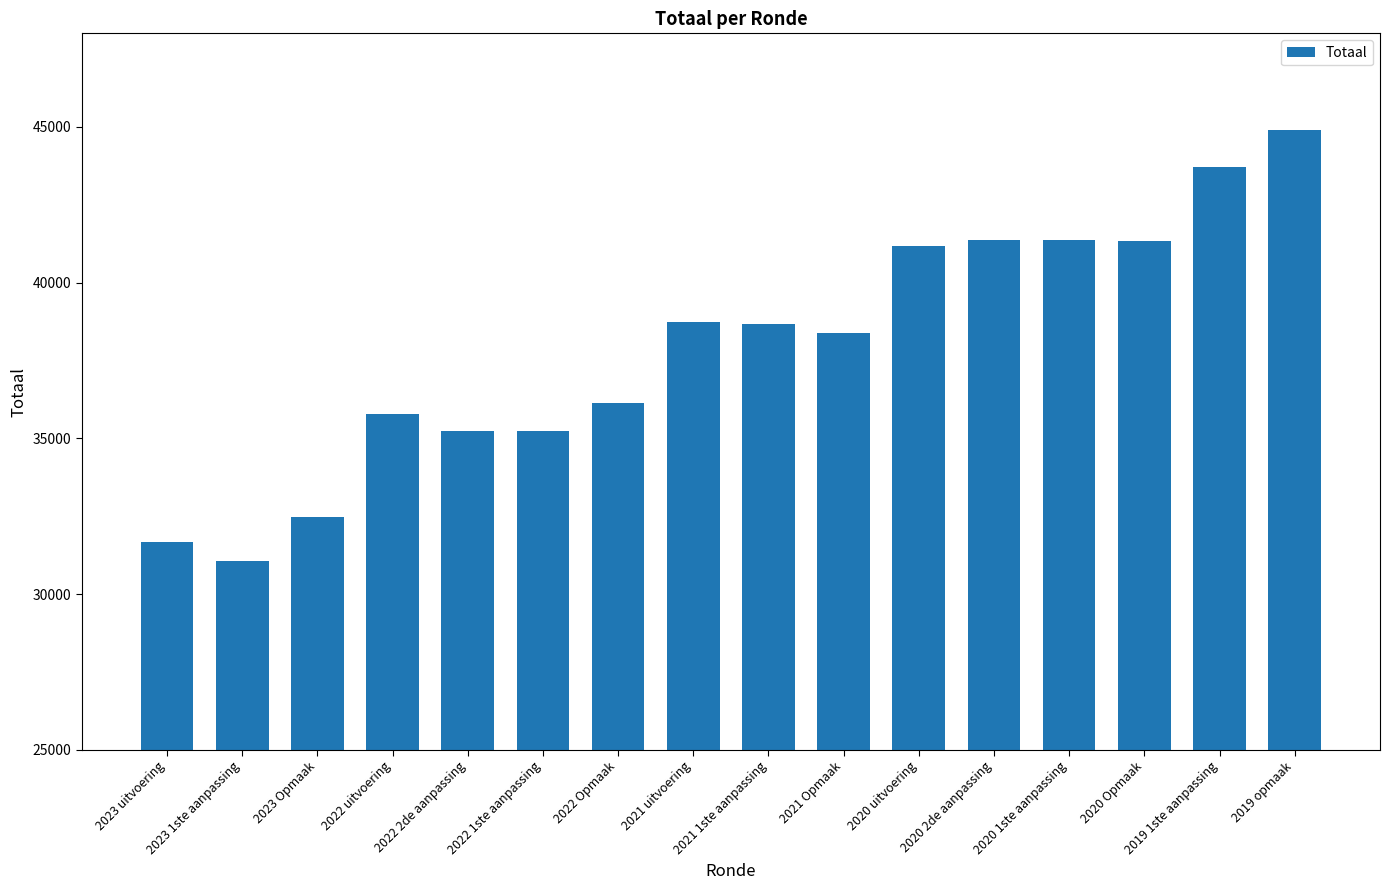

Where is the data nearest to the value 37984?

2021 Opmaak